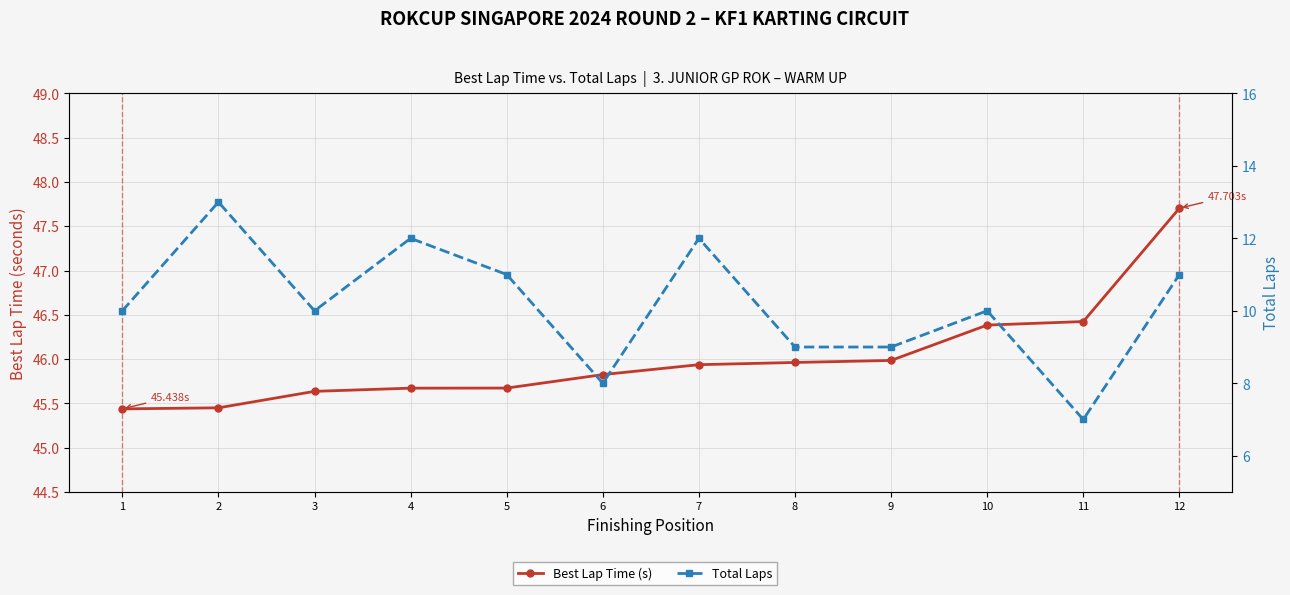

Is it true that Total Laps equals 7.0 at 11?

True